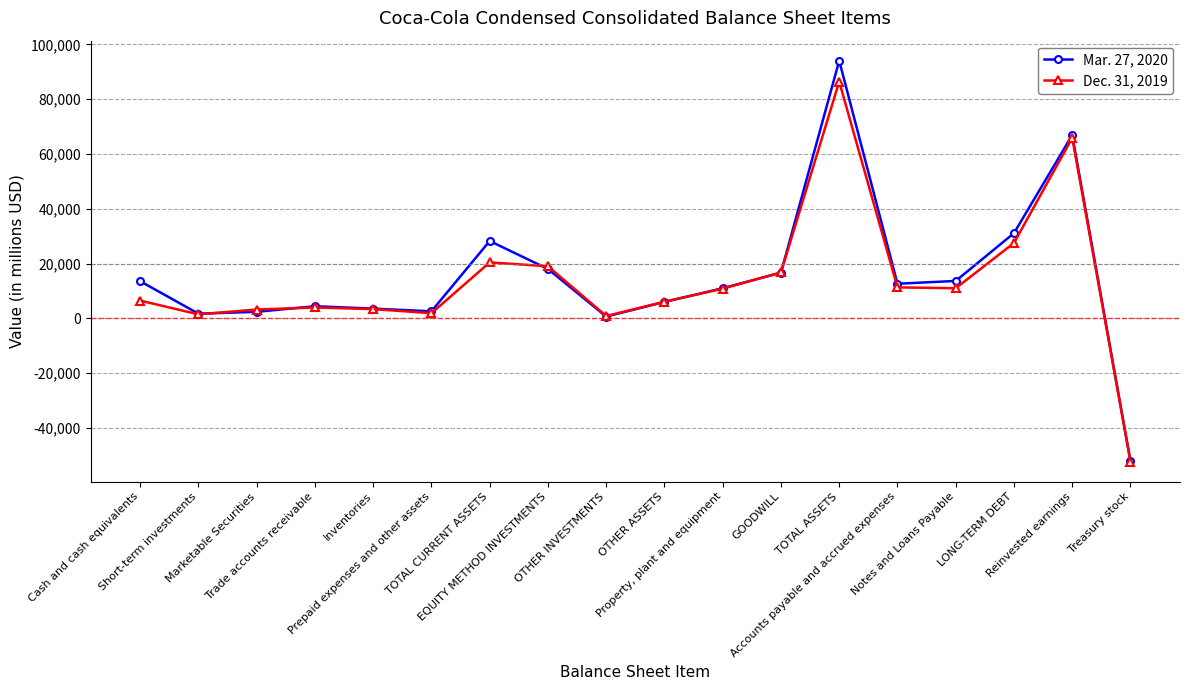

What is the label of the 1st point from the right?

Treasury stock